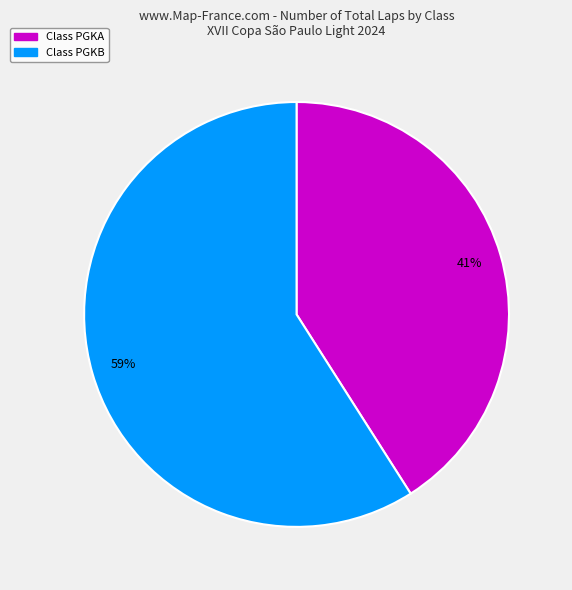

To the nearest percent, what is the average slice percentage?

50%